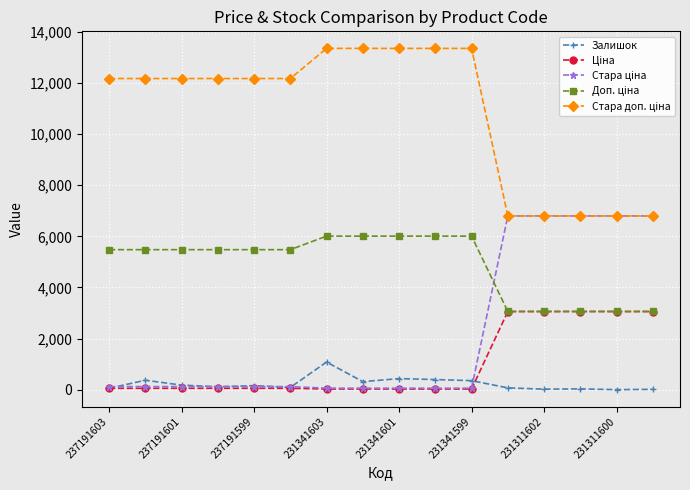

What is the maximum value shown in the chart?

13356.0